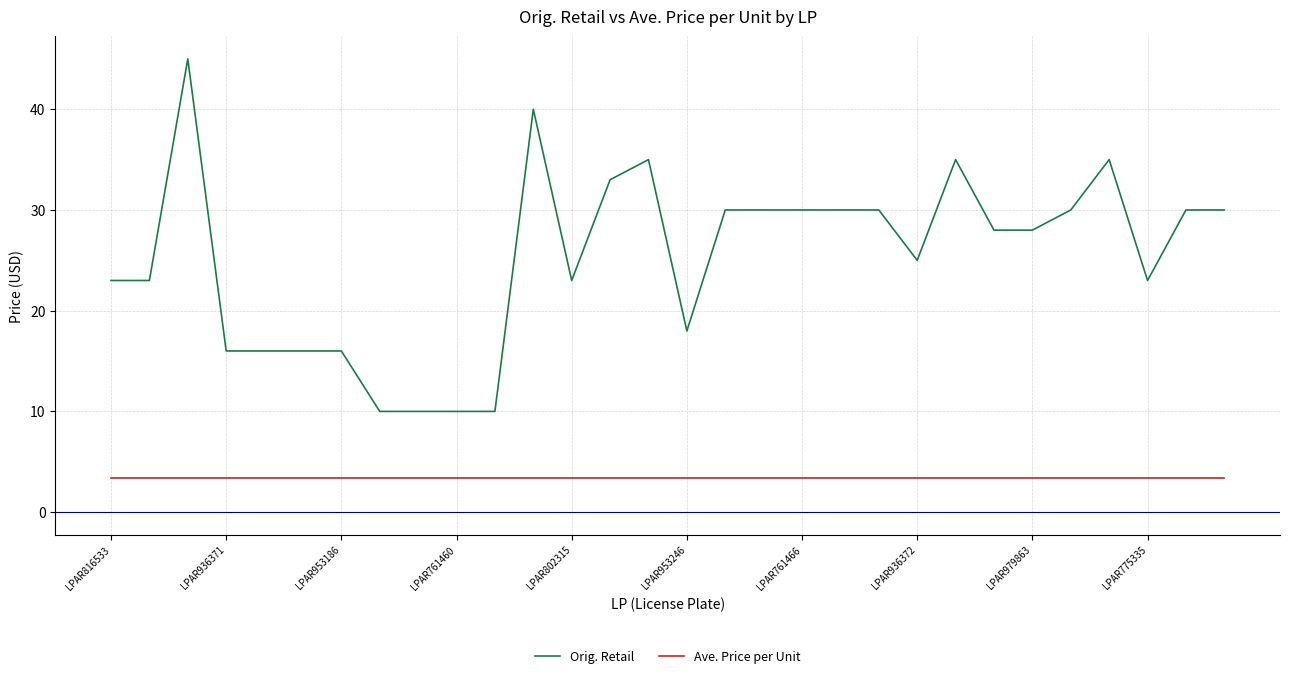

True or false: Ave. Price per Unit and Orig. Retail intersect in this chart.

False